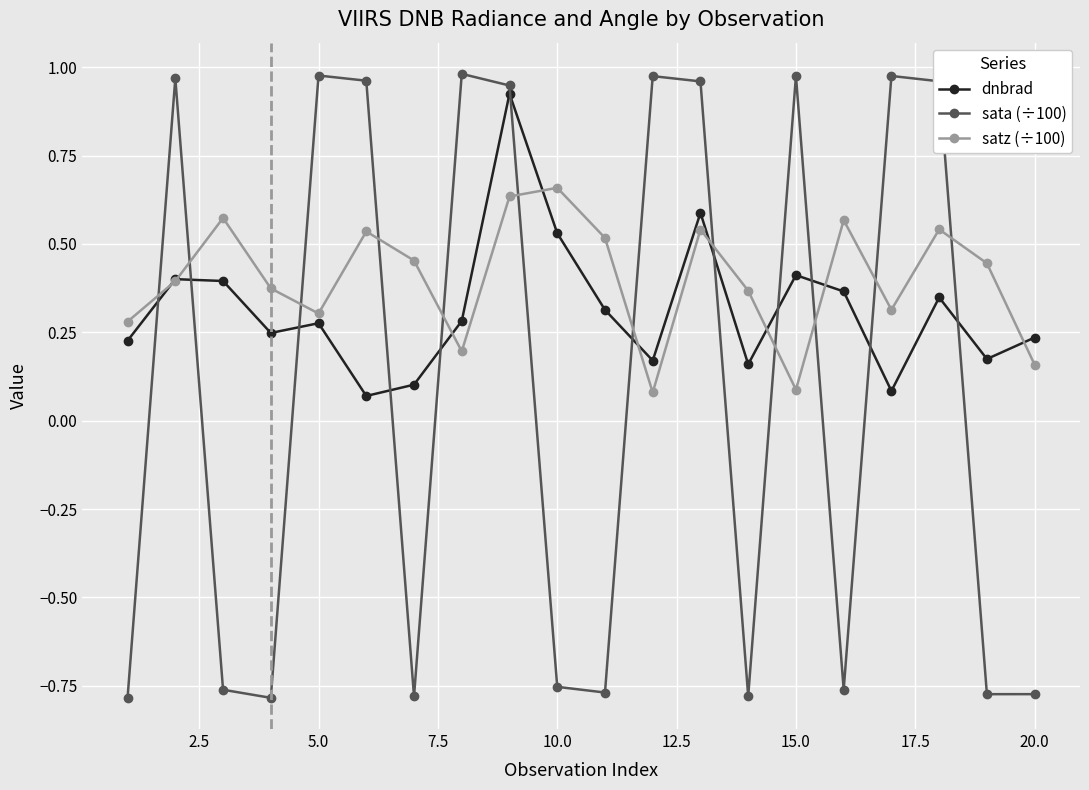

Which series has the widest spread of values?

sata (÷100)